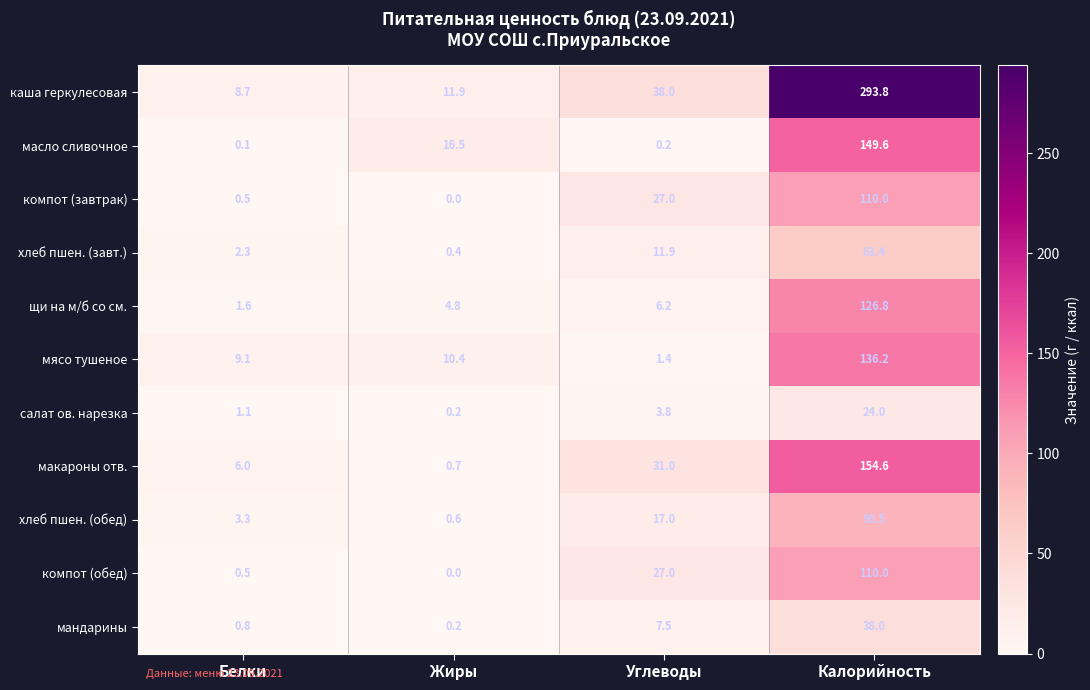

Which label corresponds to the smallest value in the chart?

Жиры